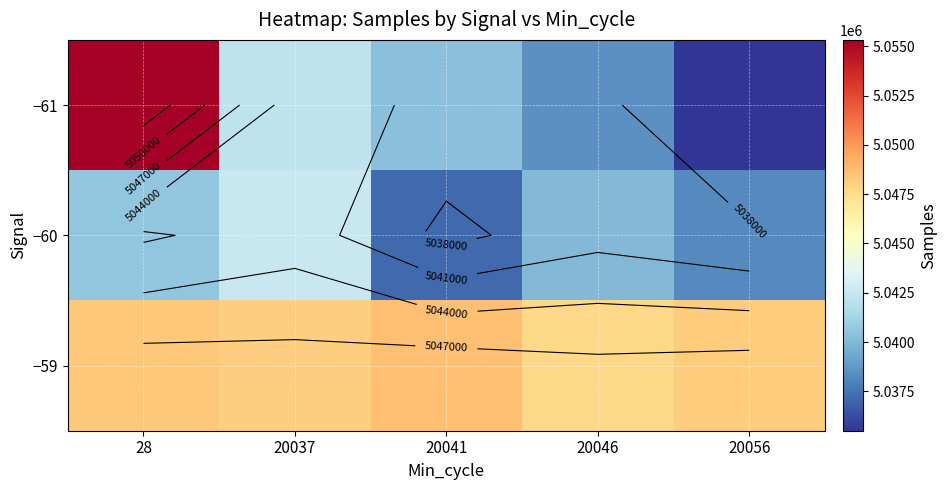

Which has a higher value, 20037 or 20046?

20037